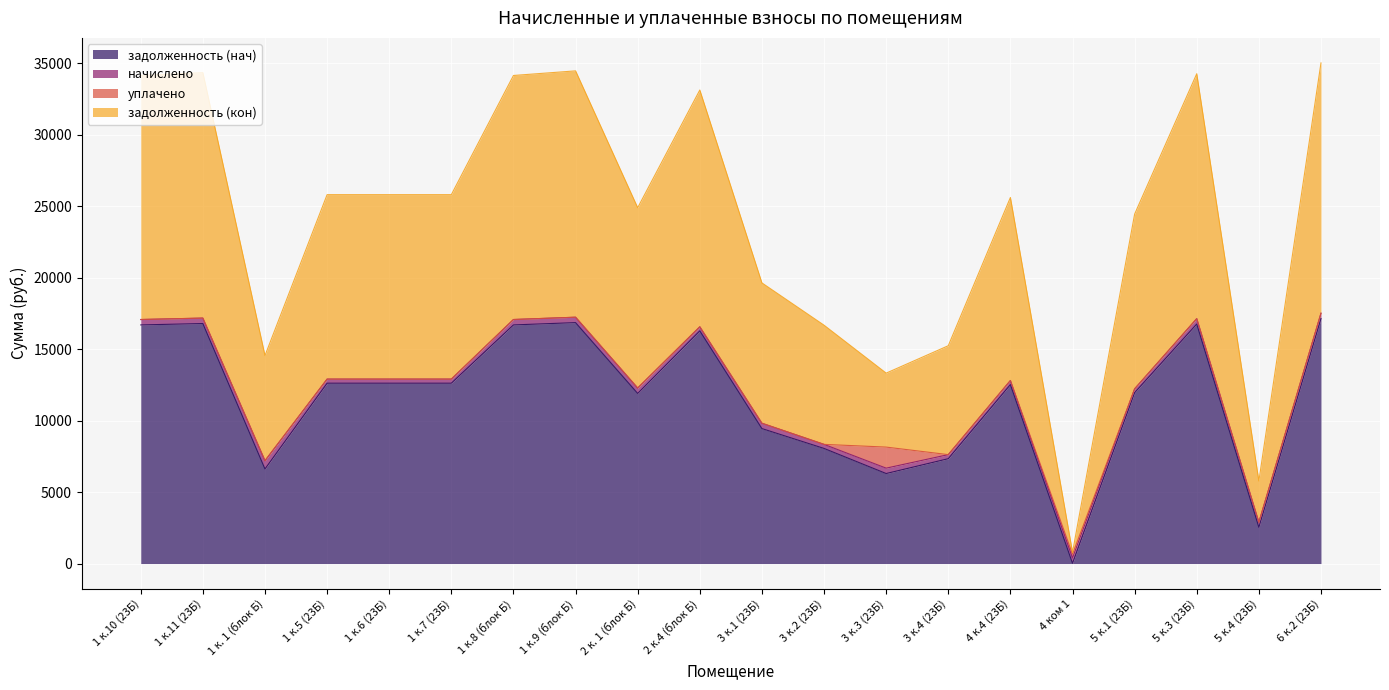

What is the sum of all задолженность (нач) values?

231827.6